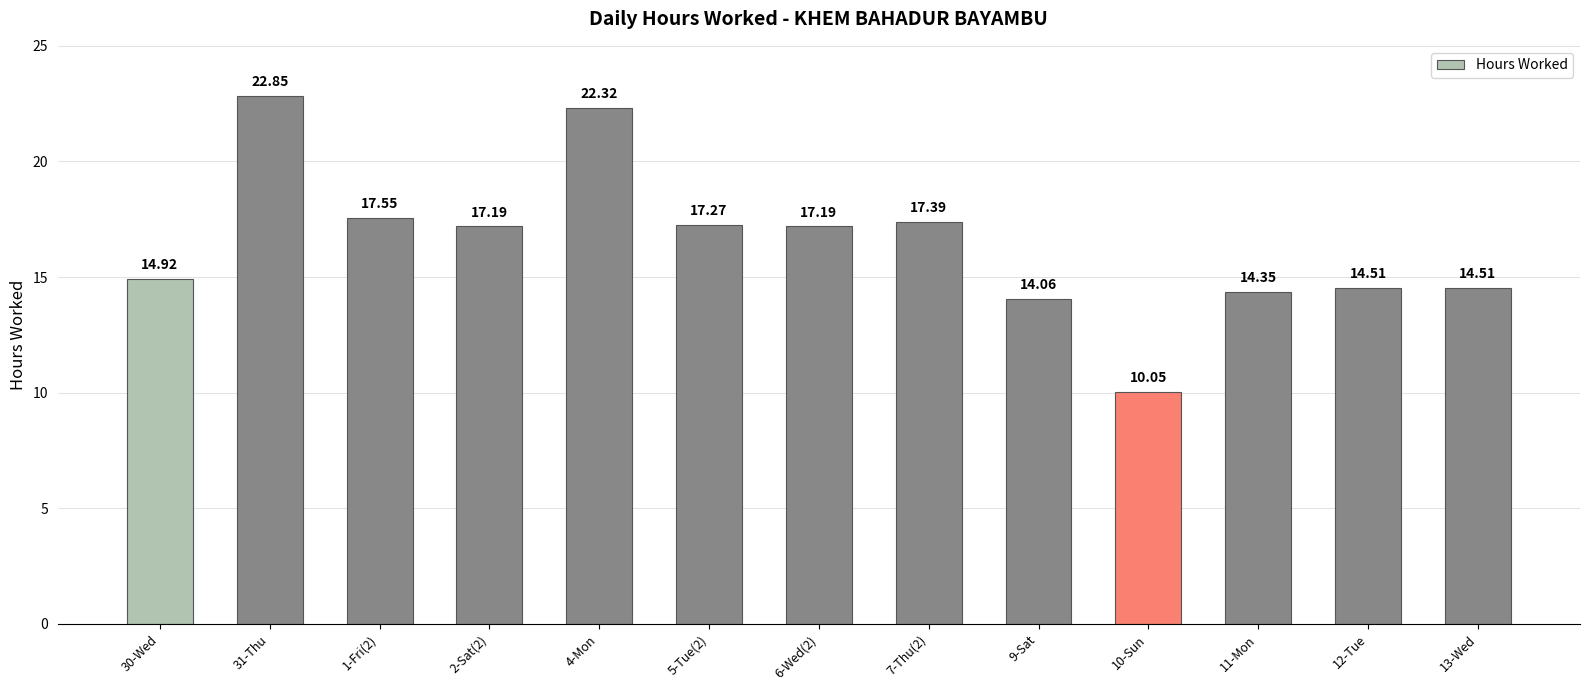

What is the change in value from 7-Thu(2) to 9-Sat?

-3.3